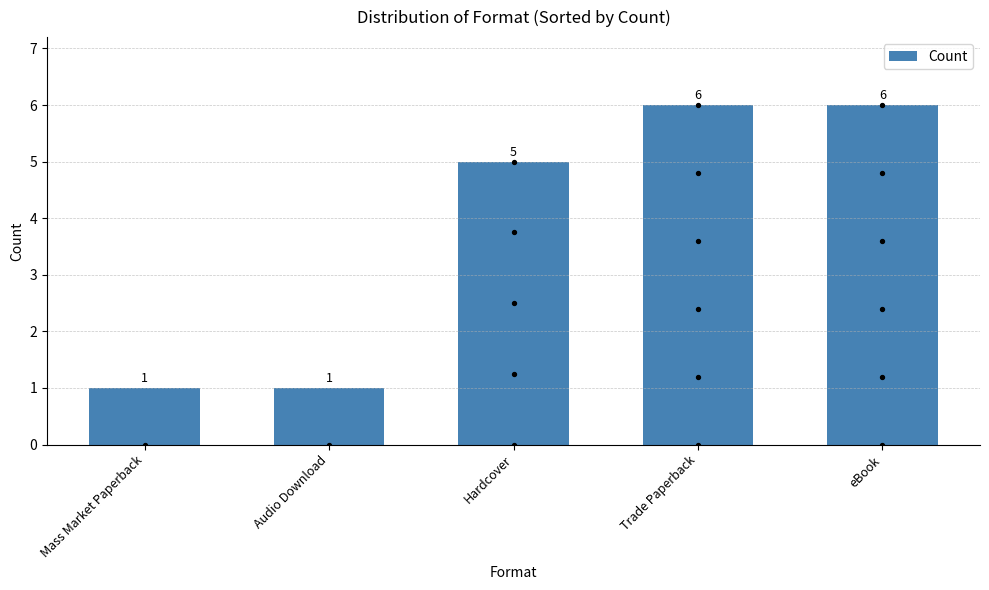

What is the change in value from Audio Download to Trade Paperback?

+5